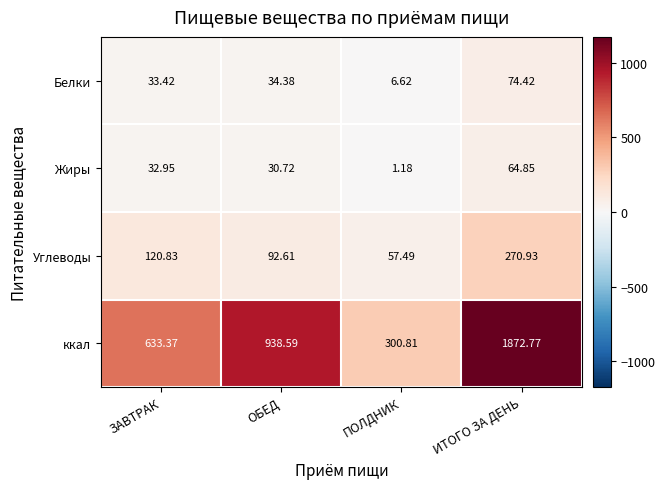

Which label corresponds to the smallest value in the chart?

ПОЛДНИК